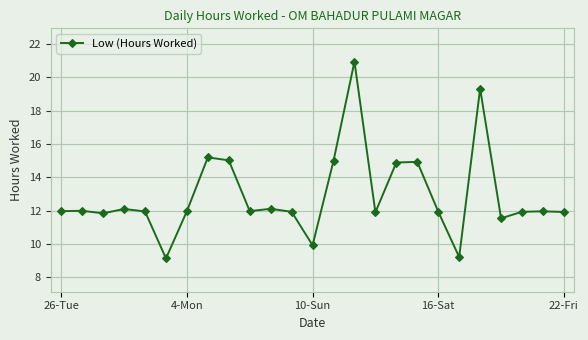

True or false: there are more than 1 points higher than both neighbors.

True